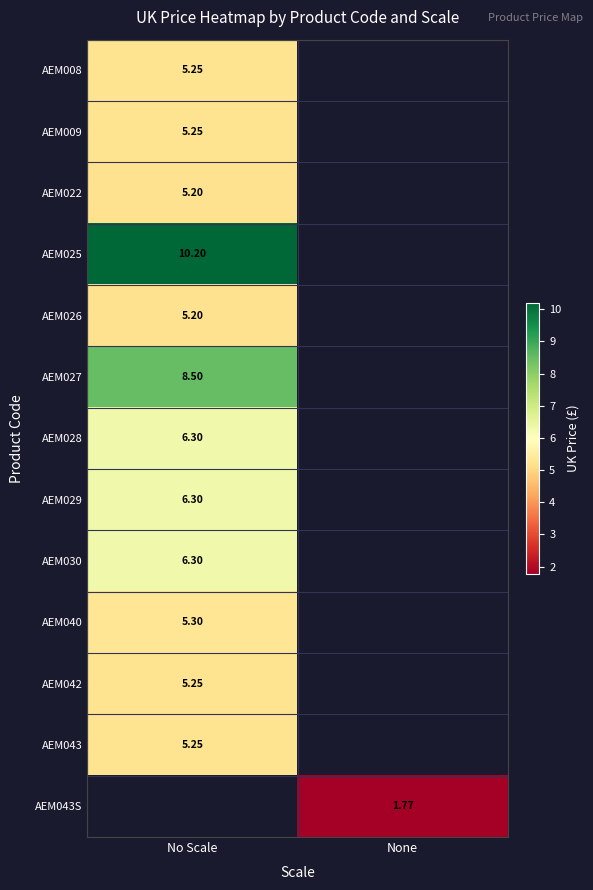

What is the greatest value displayed?

10.2